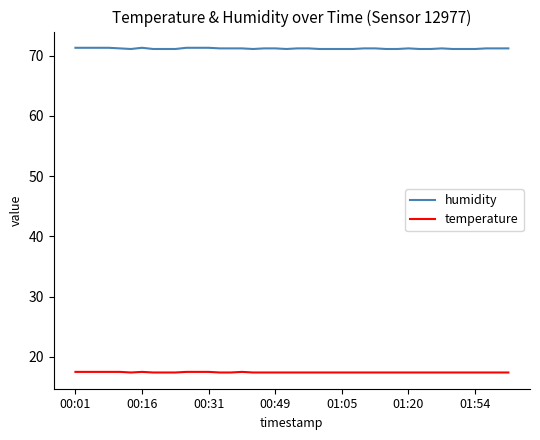

Count the number of data series in this chart.

2